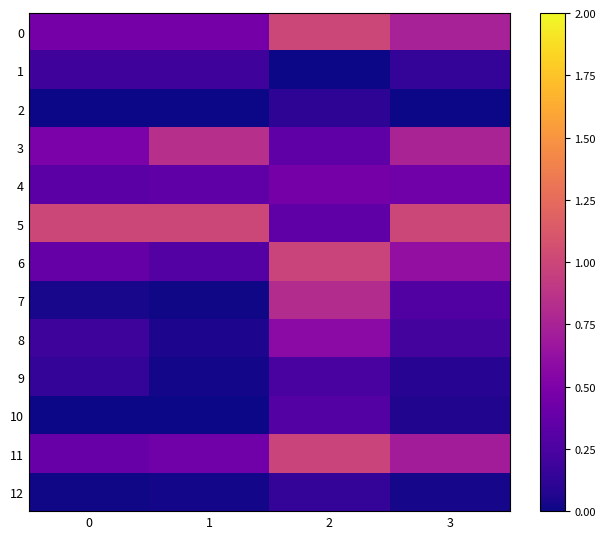

Reading right to left, extract all data points from this chart.

0: 3=0.7	2=1.0	1=0.5	0=0.5
1: 3=0.1	2=0.0	1=0.2	0=0.2
2: 3=0.0	2=0.1	1=0.0	0=0.0
3: 3=0.8	2=0.3	1=0.8	0=0.5
4: 3=0.4	2=0.5	1=0.3	0=0.3
5: 3=1.0	2=0.3	1=1.0	0=1.0
6: 3=0.6	2=1.0	1=0.3	0=0.4
7: 3=0.3	2=0.8	1=0.0	0=0.0
8: 3=0.2	2=0.6	1=0.0	0=0.2
9: 3=0.1	2=0.2	1=0.0	0=0.1
10: 3=0.1	2=0.3	1=0.0	0=0.0
11: 3=0.7	2=1.0	1=0.4	0=0.4
12: 3=0.0	2=0.1	1=0.0	0=0.0